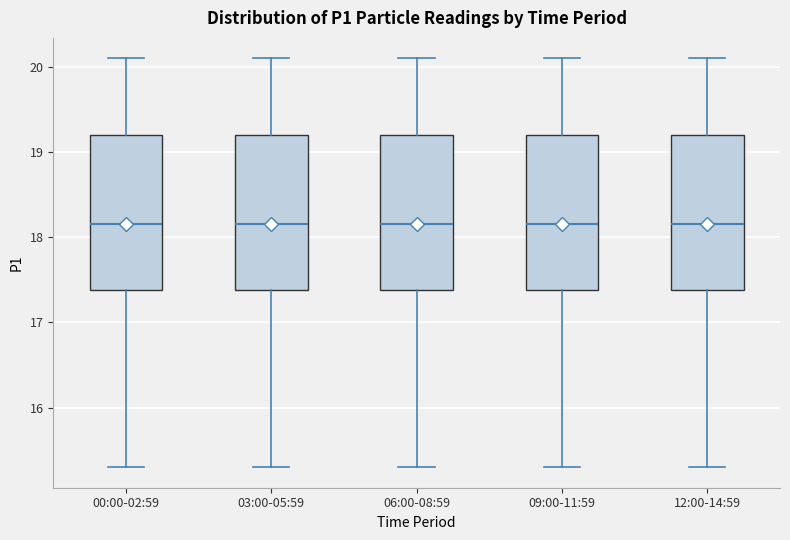

Reading left to right, read every box against the y-axis: the position of its median line, the range the box covers, and the ends of its whiskers. The values are not printed on the chart, so give them approximately, as read against the axis.

00:00-02:59: median 18.2, box 17.4 to 19.2, whiskers 15.3 to 20.1
03:00-05:59: median 18.2, box 17.4 to 19.2, whiskers 15.3 to 20.1
06:00-08:59: median 18.2, box 17.4 to 19.2, whiskers 15.3 to 20.1
09:00-11:59: median 18.2, box 17.4 to 19.2, whiskers 15.3 to 20.1
12:00-14:59: median 18.2, box 17.4 to 19.2, whiskers 15.3 to 20.1